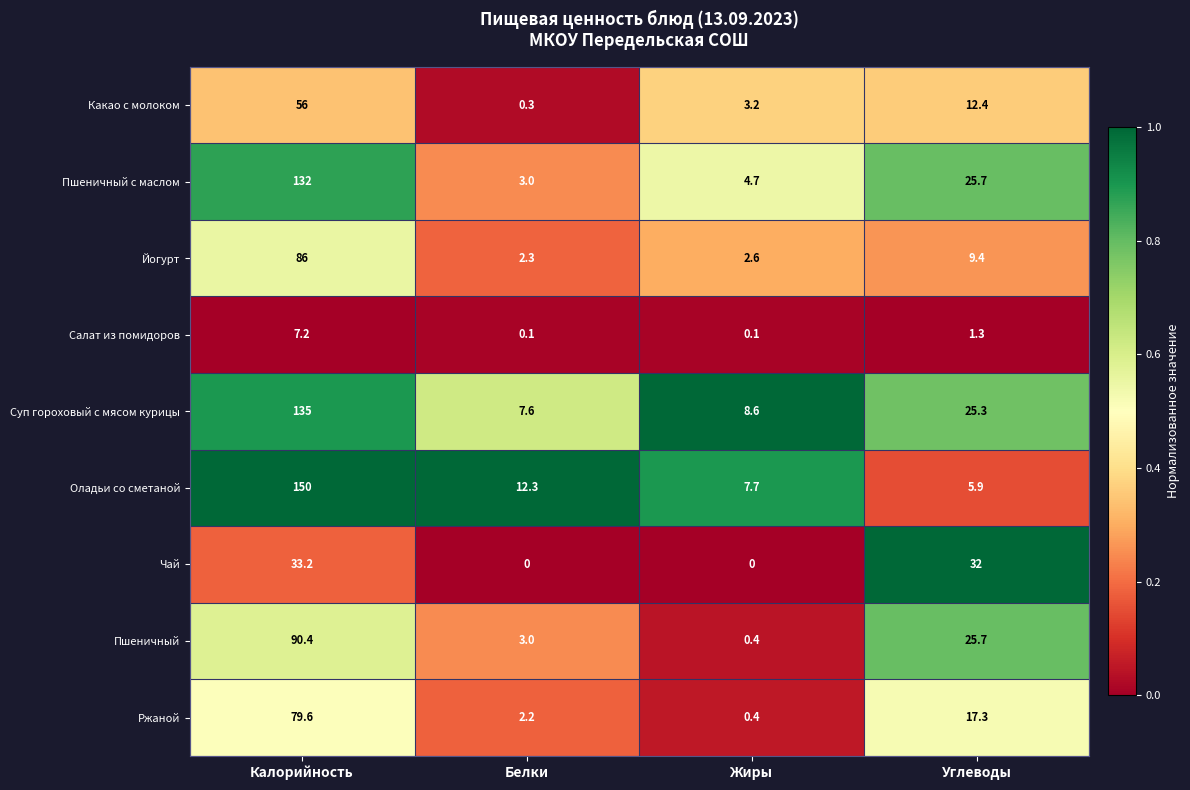

Count the number of categories in the chart.

4